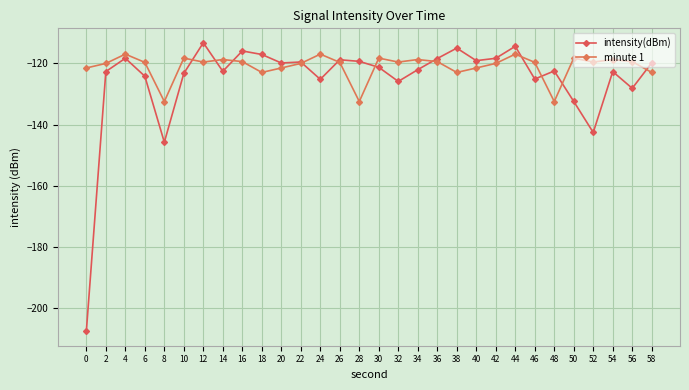

True or false: intensity(dBm) has more than 2 points higher than both neighbors.

True